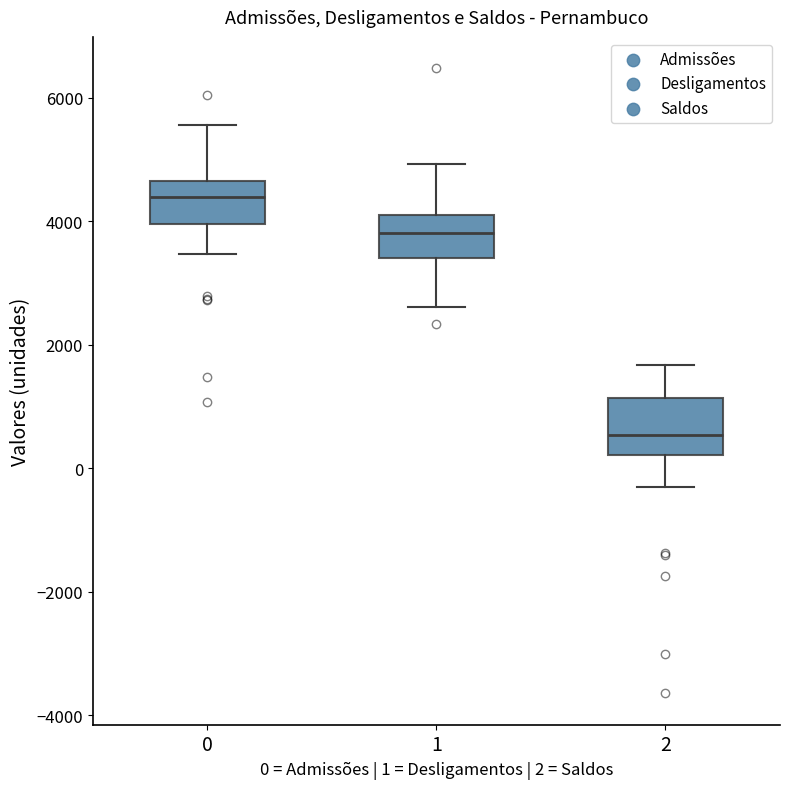

Reading left to right, transcribe this box plot: for each box, give where its median line is, the range the box spans, and where its two whiskers end, as read against the y-axis. The values are not printed on the chart, so give them approximately, as read against the axis.

0: median 4400, box 4000 to 4600, whiskers 3400 to 5600
1: median 3800, box 3400 to 4200, whiskers 2600 to 5000
2: median 600, box 200 to 1200, whiskers -400 to 1600